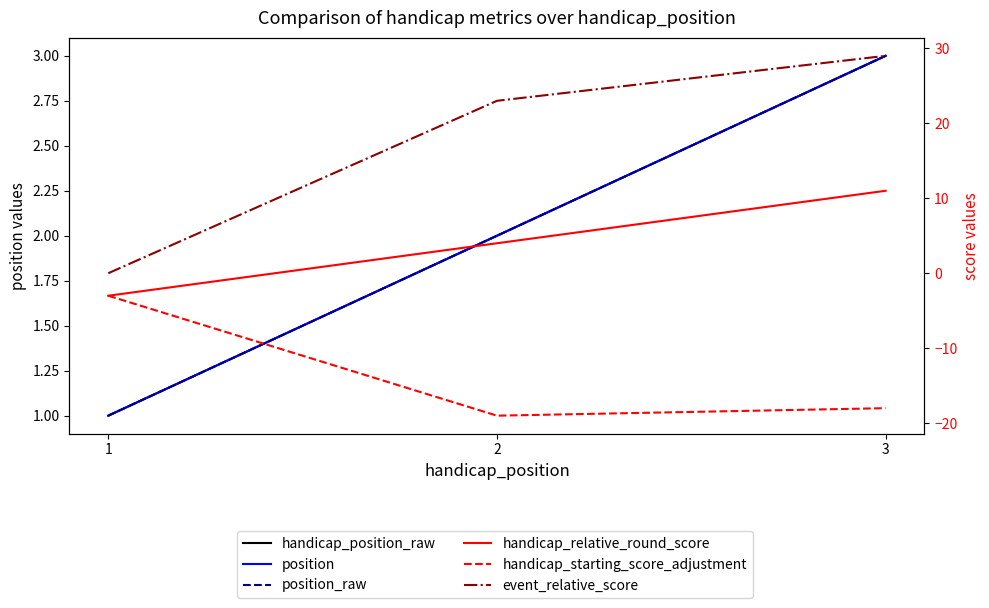

Reading left to right, transcribe all the data shown in this chart.

handicap_position_raw: 1=1	2=2	3=3
position: 1=1	2=2	3=3
position_raw: 1=1	2=2	3=3
handicap_relative_round_score: 1=-3	2=4	3=11
handicap_starting_score_adjustment: 1=-3	2=-19	3=-18
event_relative_score: 1=0	2=23	3=29